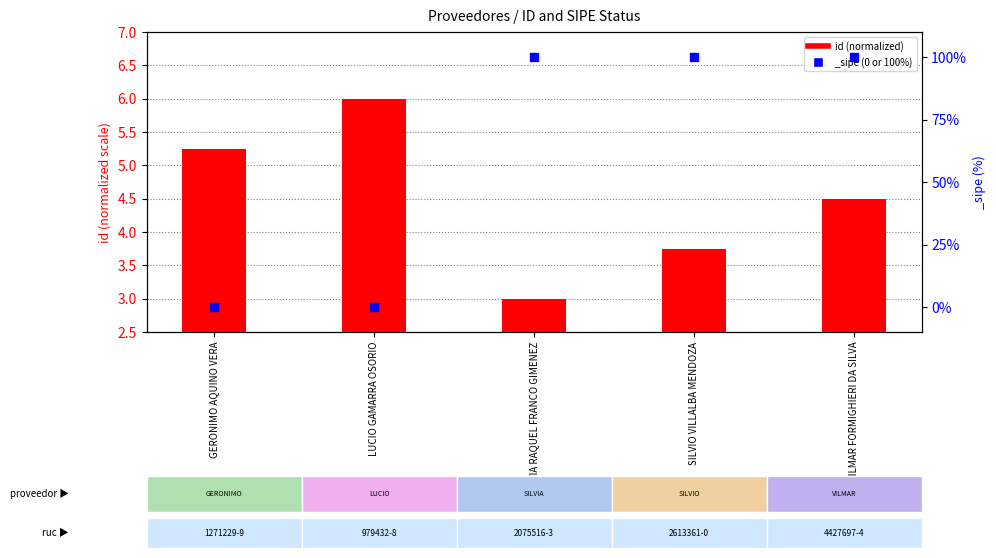

Which has a higher value, SILVIA RAQUEL FRANCO GIMENEZ or LUCIO GAMARRA OSORIO?

LUCIO GAMARRA OSORIO